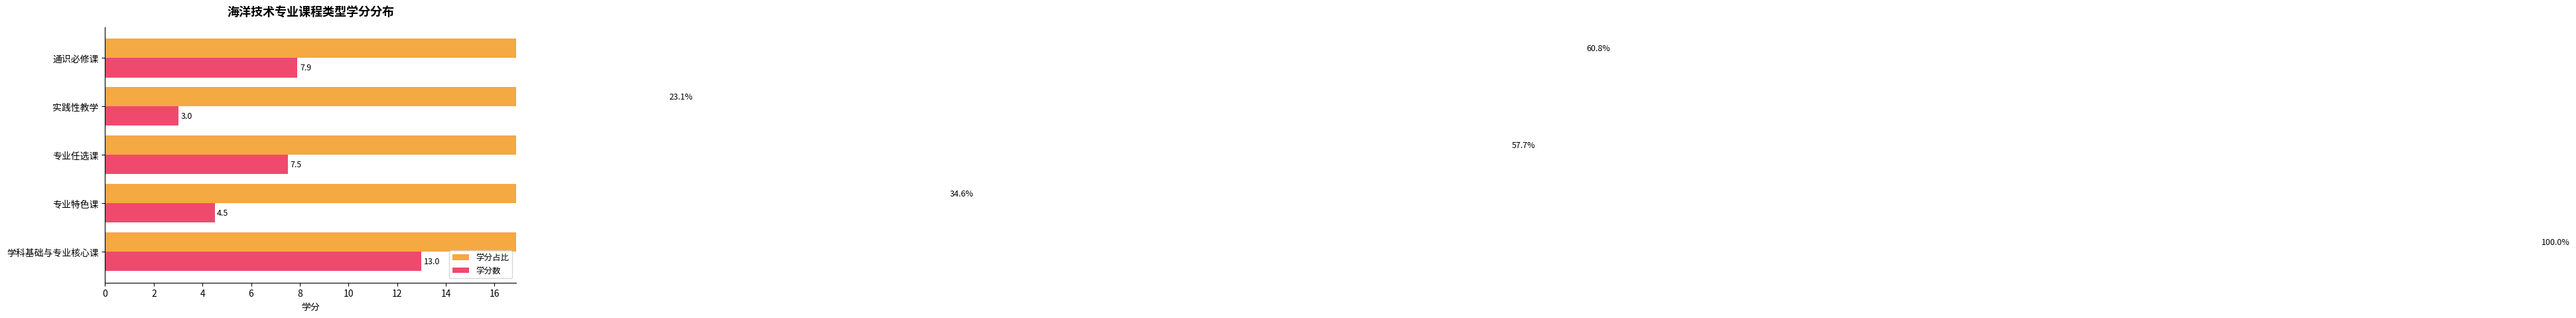

Are the bars horizontal?

Yes